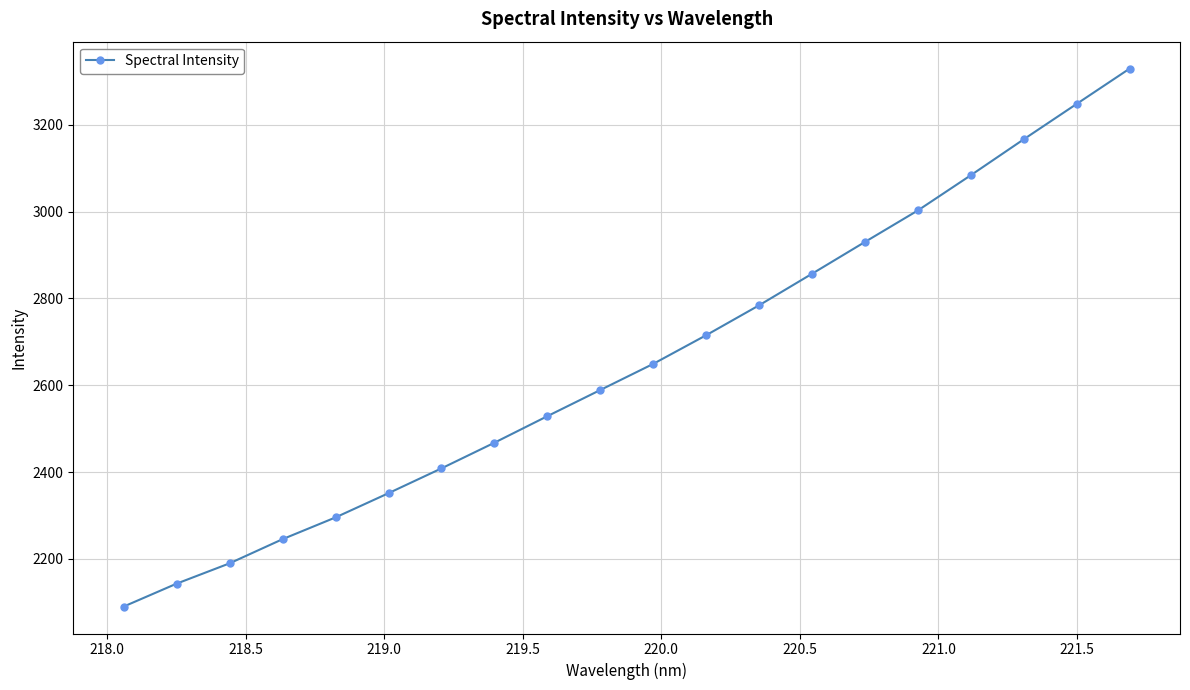

What is the value of the 18th point from the left?

3166.5